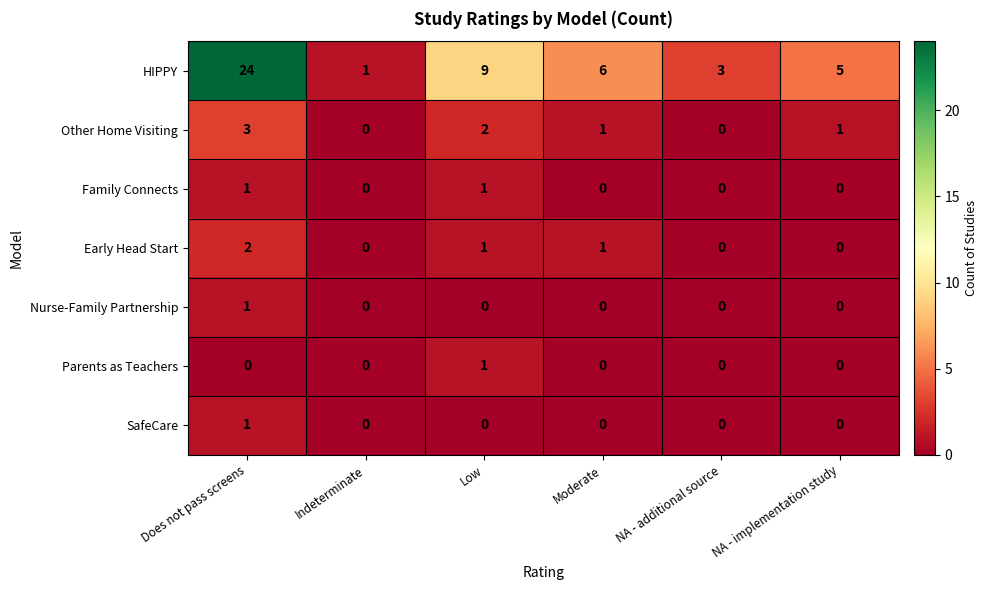

The value of Early Head Start at NA - implementation study is 0. True or false?

True